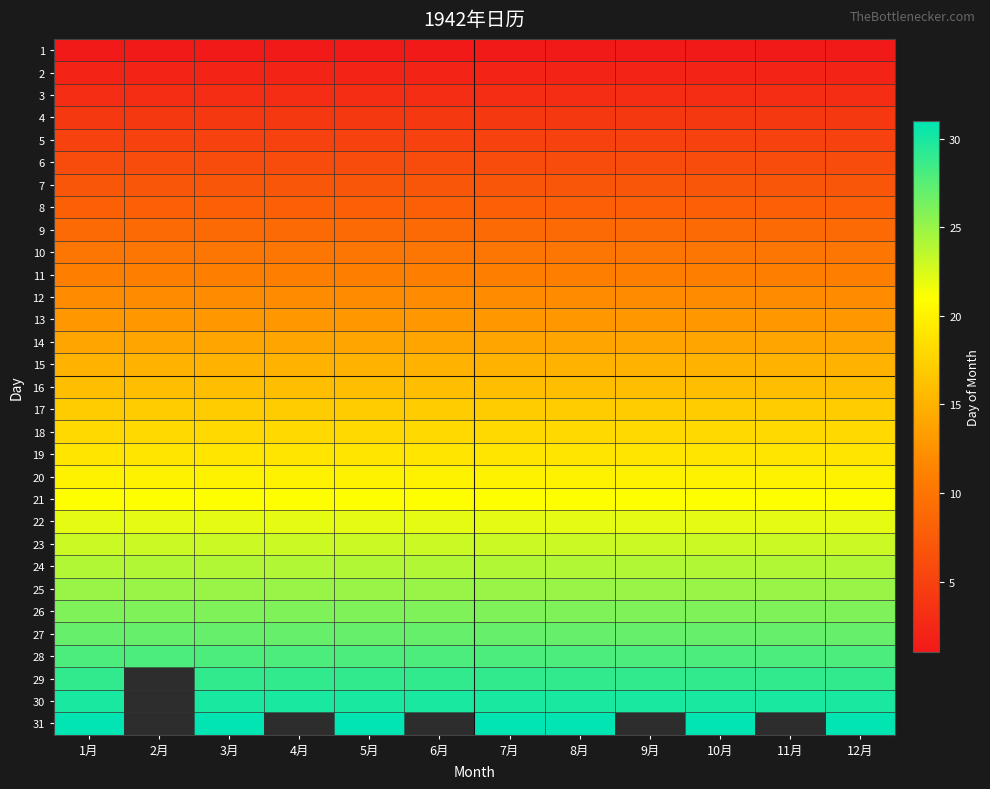

How many distinct data groups are displayed?

31